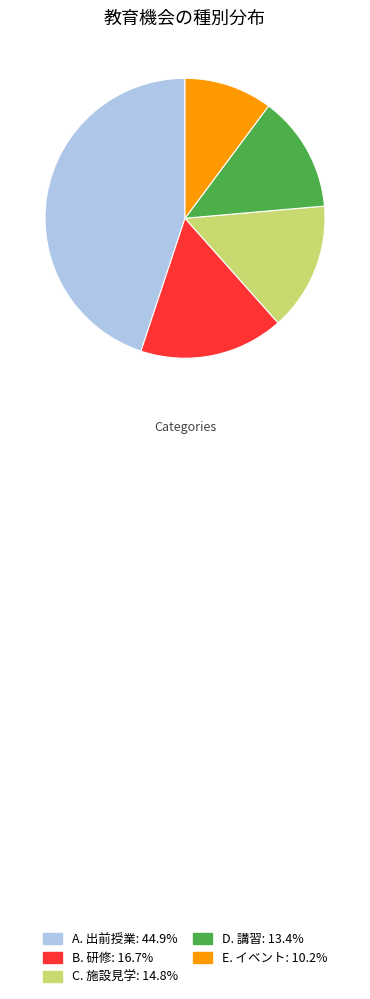

Does any single category account for the majority?

No